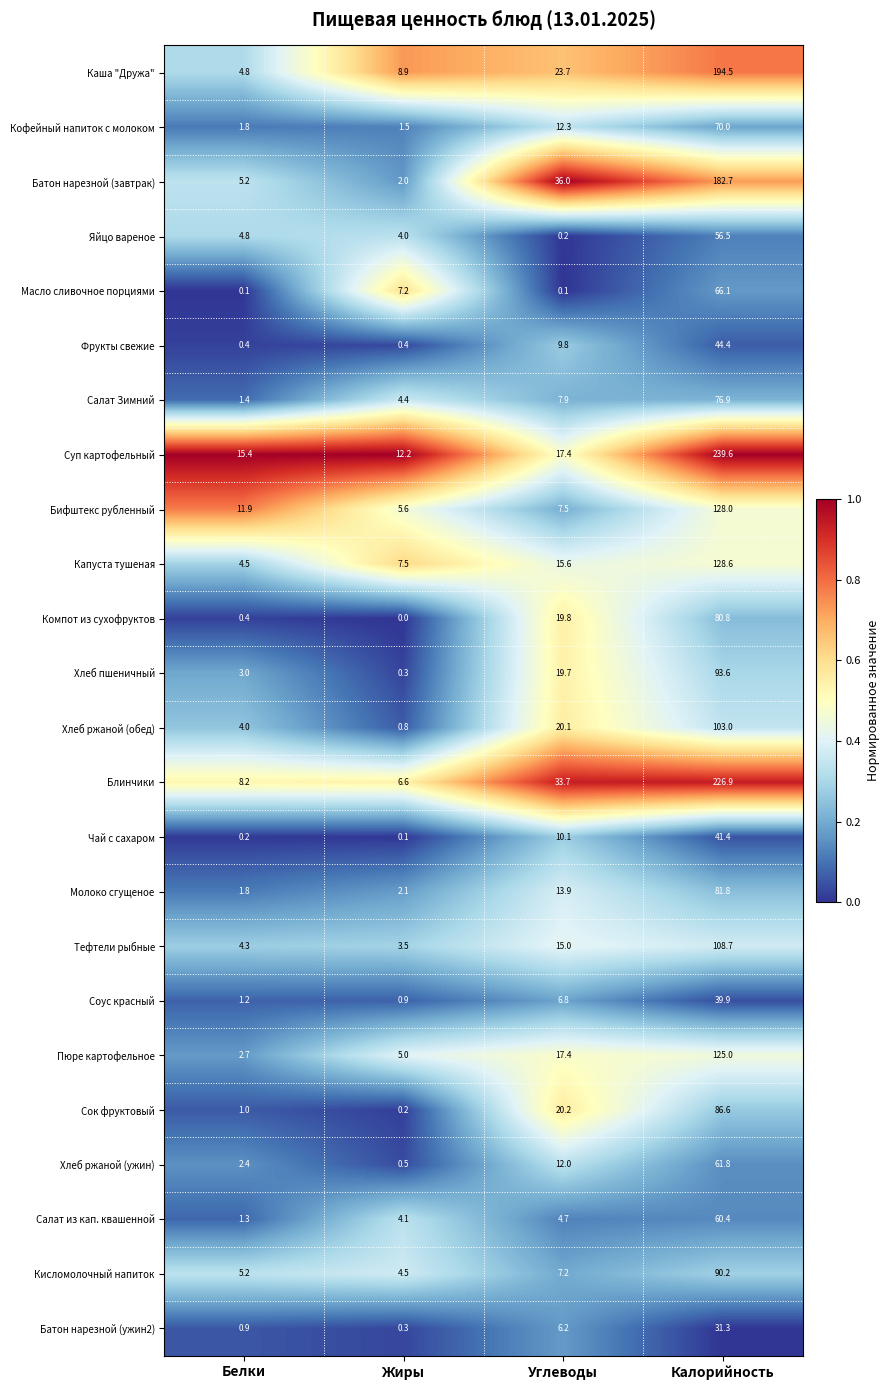

True or false: Бифштекс рубленный has a value of 8.4 at Жиры.

False